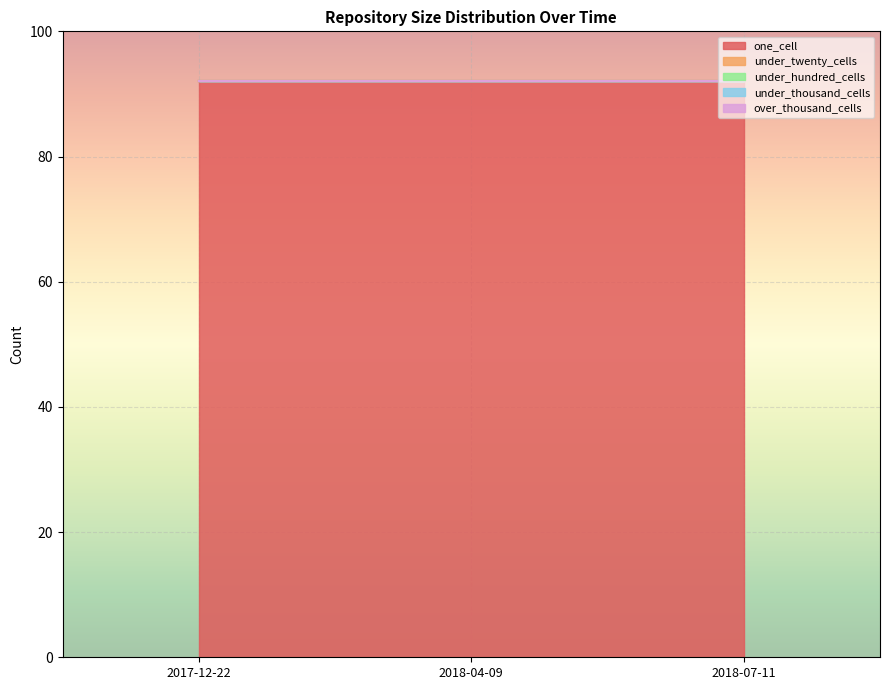

Is the value of one_cell at 2018-04-09 greater than the value of under_twenty_cells at 2018-07-11?

Yes